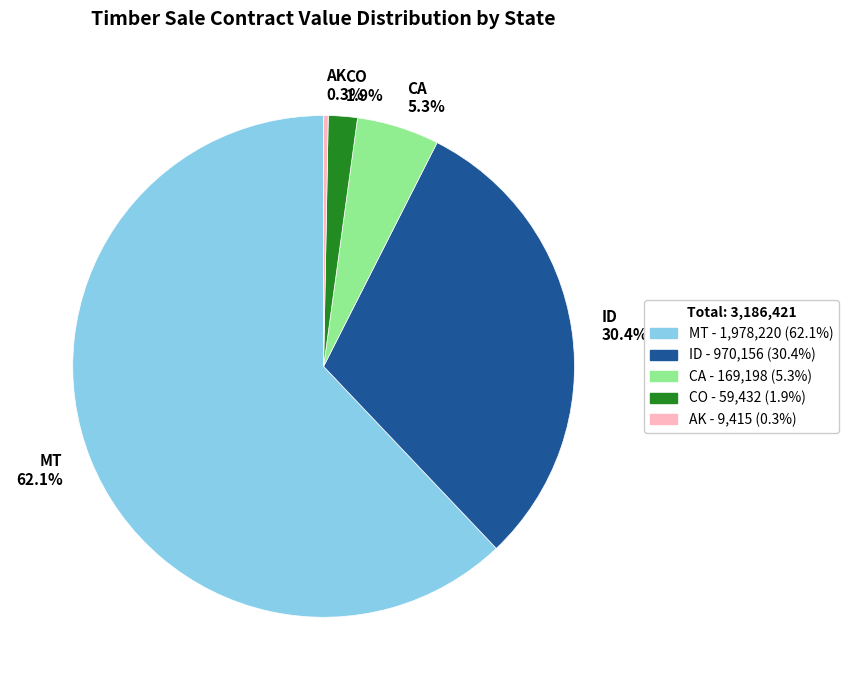

How many slices are in this pie chart?

5